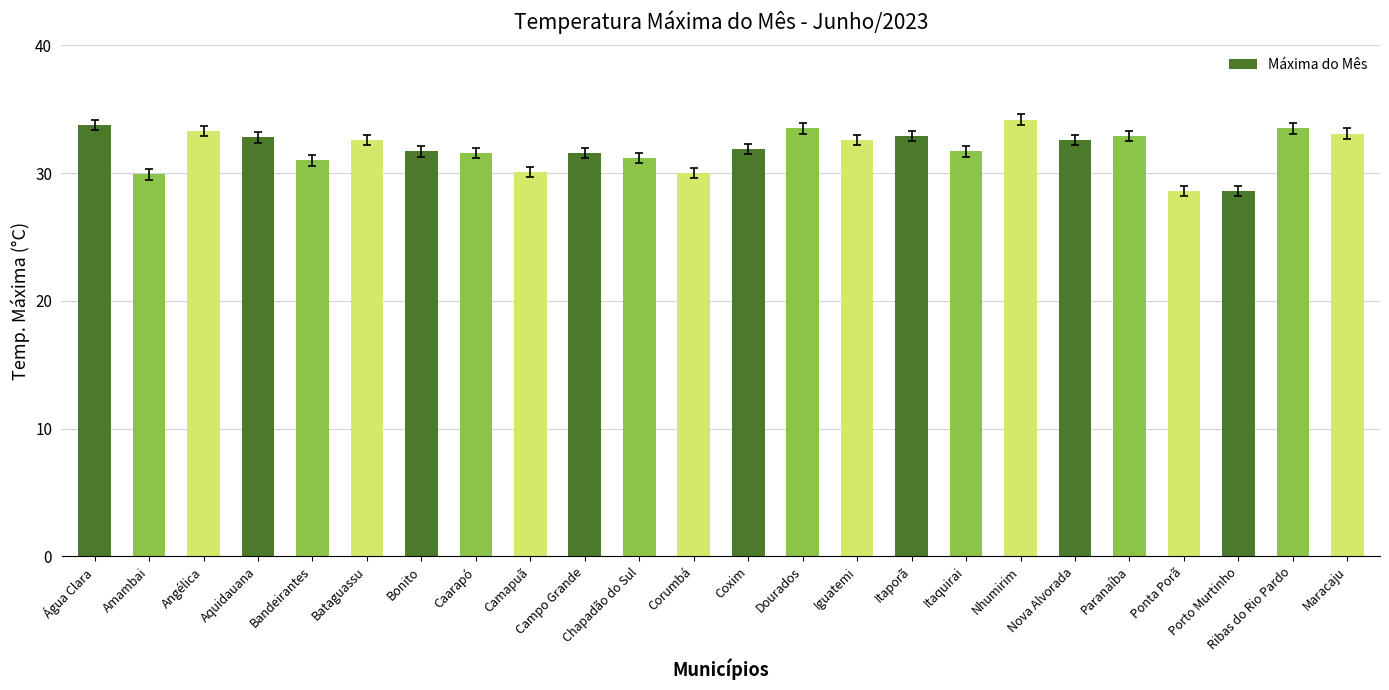

True or false: the data shows 31.2 at Chapadão do Sul.

True